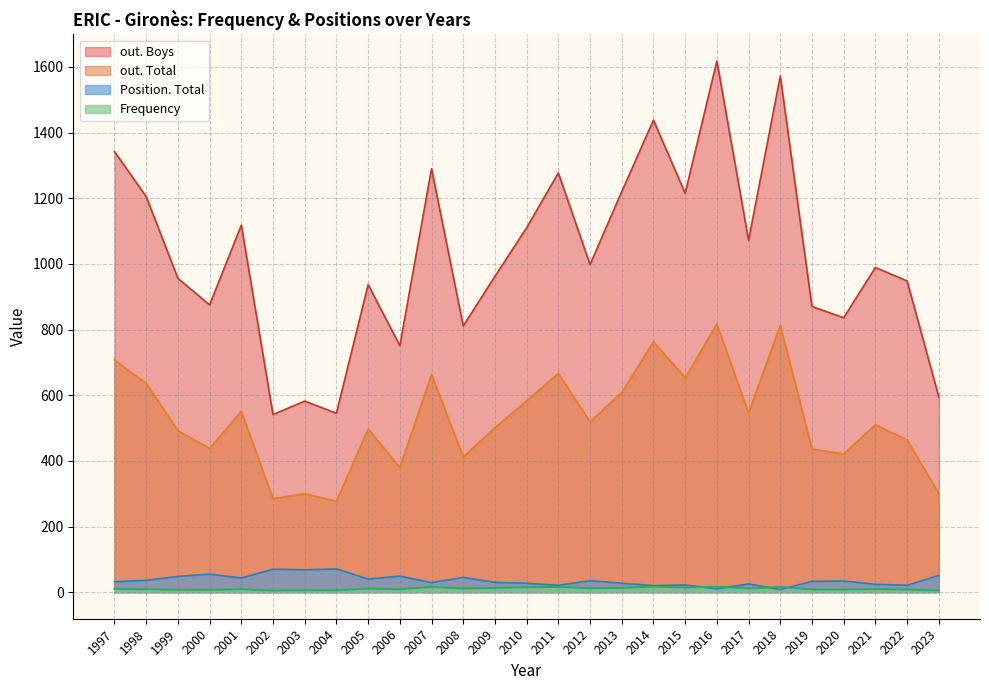

Is the value of out. Boys at 1999 greater than the value of Frequency at 2014?

Yes